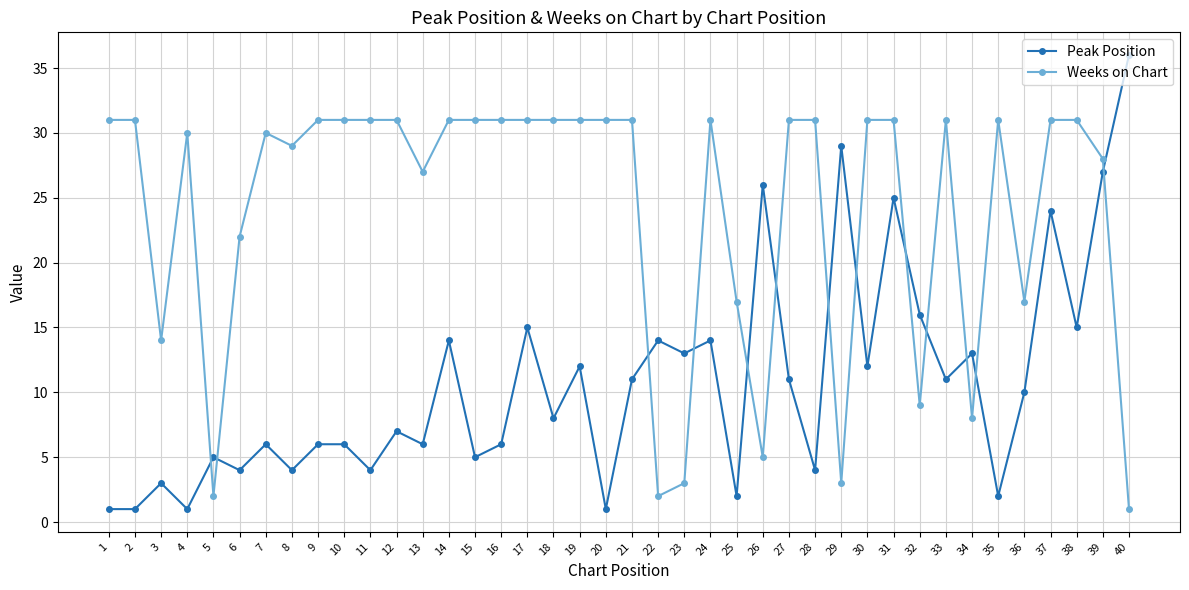

The Peak Position series shows 1 at 11. True or false?

False